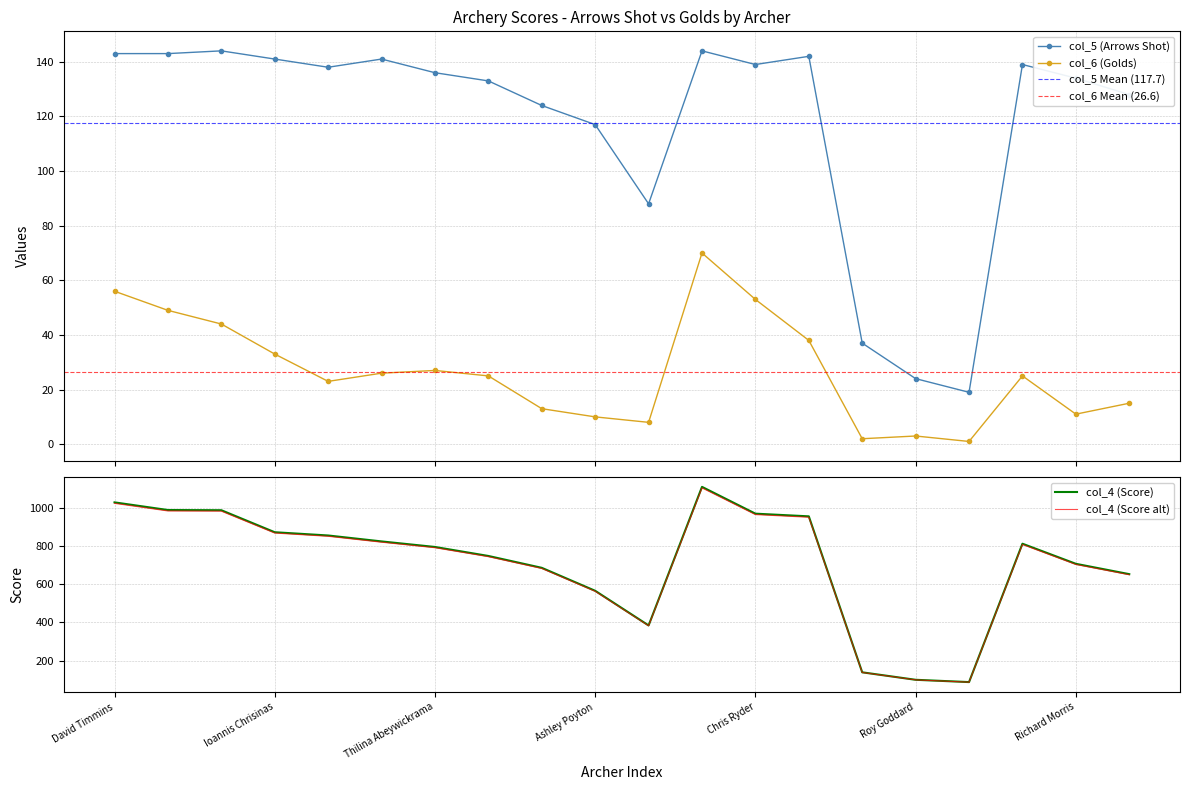

Reading left to right, extract all data points from this chart.

col_5: 143	143	144	141	138	141	136	133	124	117	88	144	139	142	37	24	19	139	134	128
col_6: 56	49	44	33	23	26	27	25	13	10	8	70	53	38	2	3	1	25	11	15